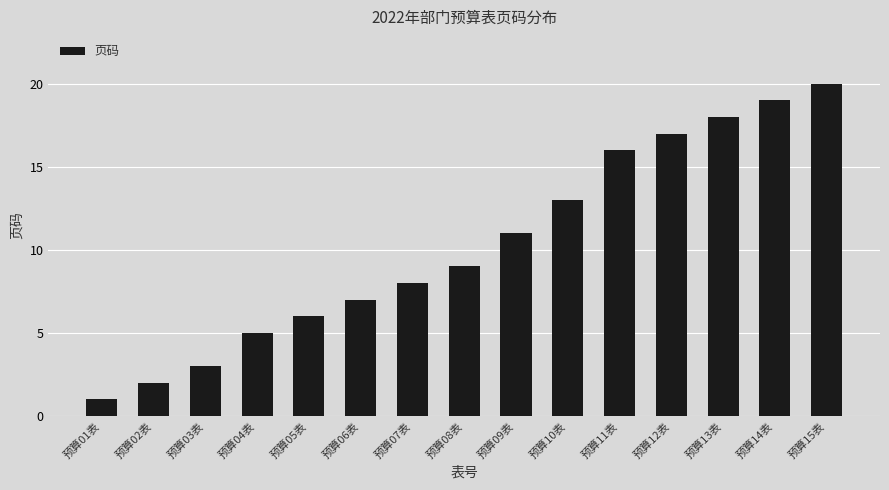

What is the sum of all values?

155